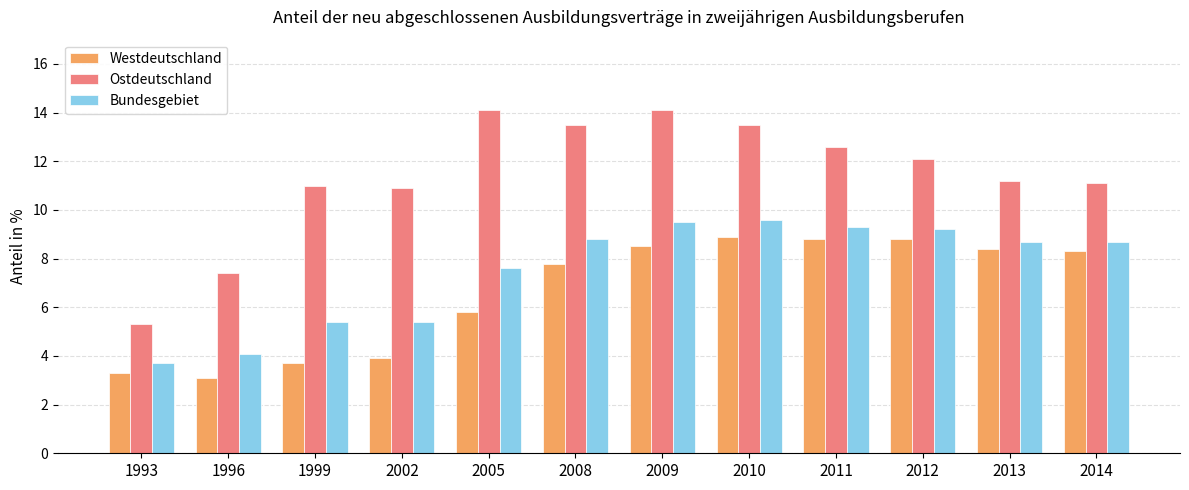

Is it true that Westdeutschland equals 11.9 at 2009?

False